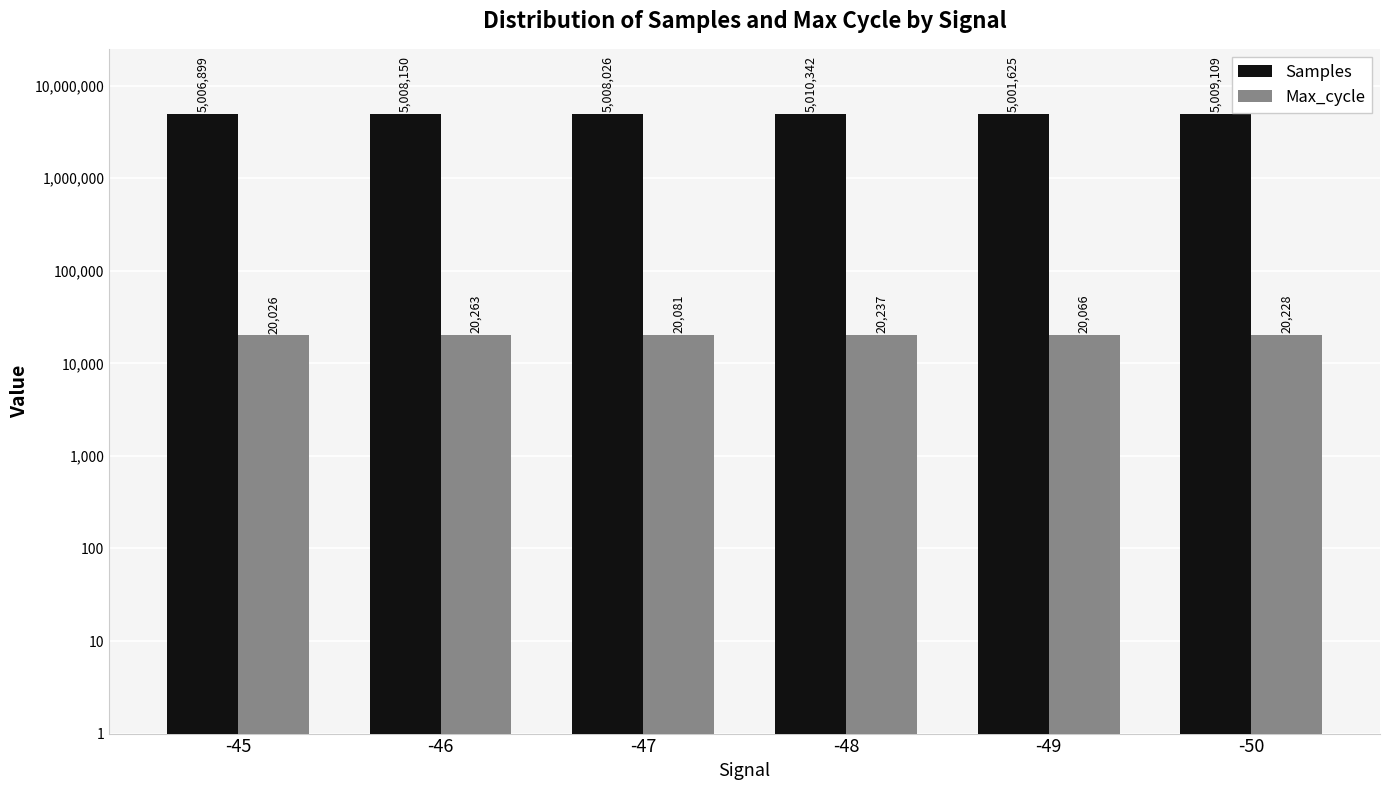

Which series changed the most between -46 and -48?

Samples